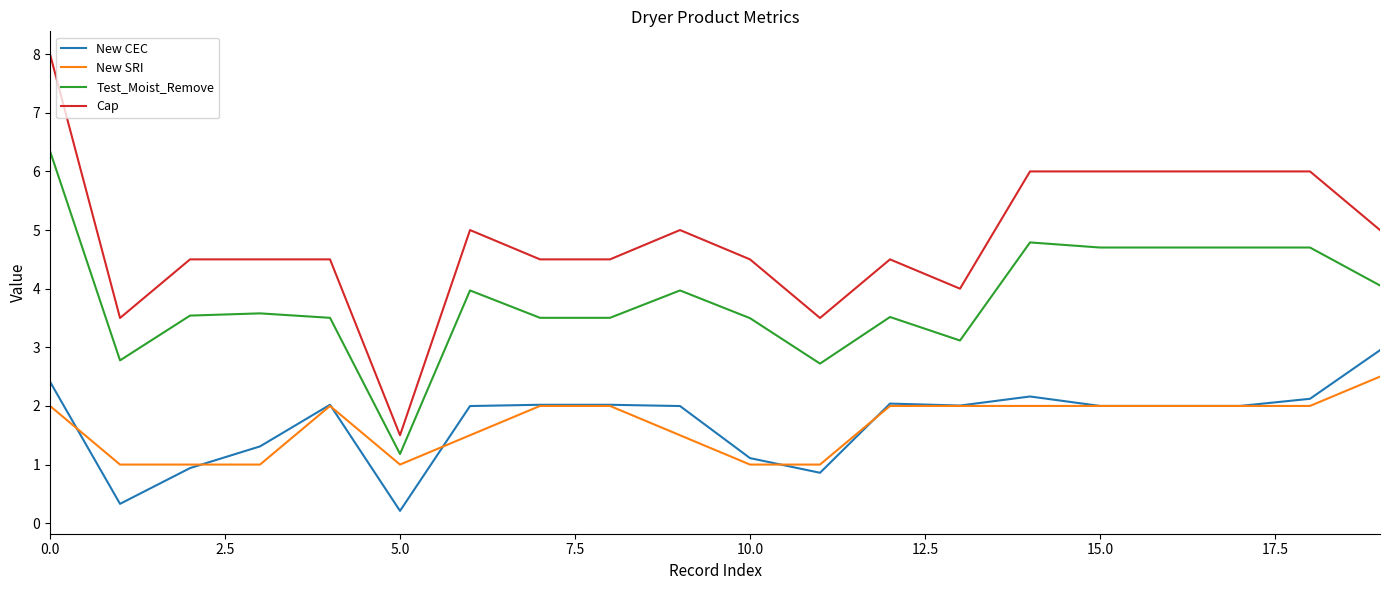

Which series has the largest range (max minus min)?

Cap